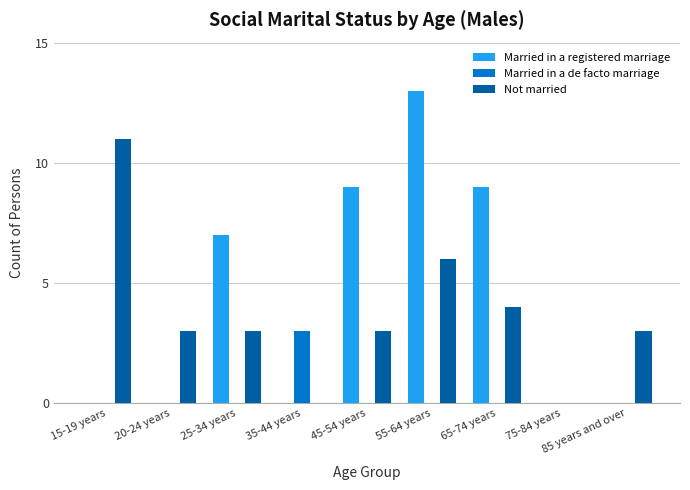

Count the Married in a de facto marriage values in the range 0 to 1.

8